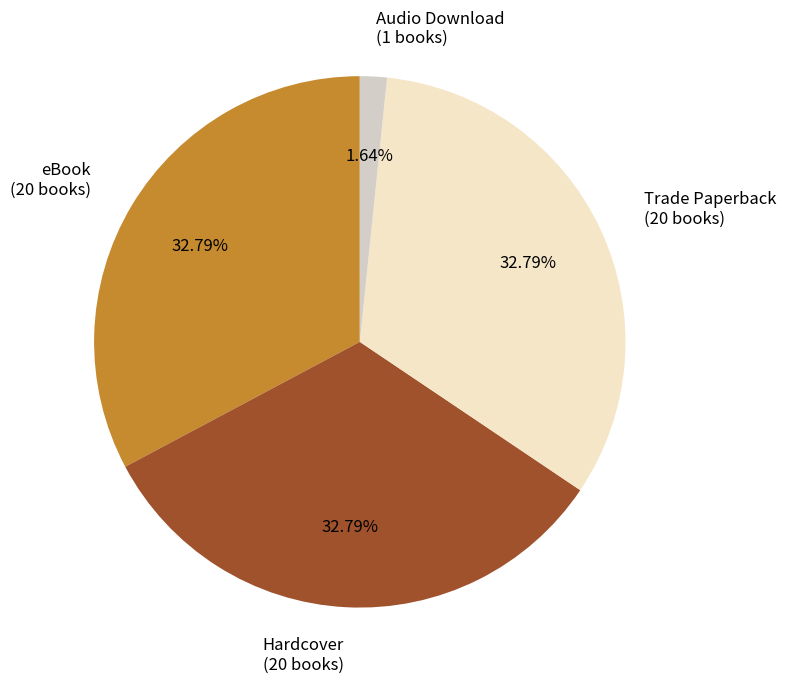

To the nearest percent, what is the combined percentage of Trade Paperback and eBook?

66%